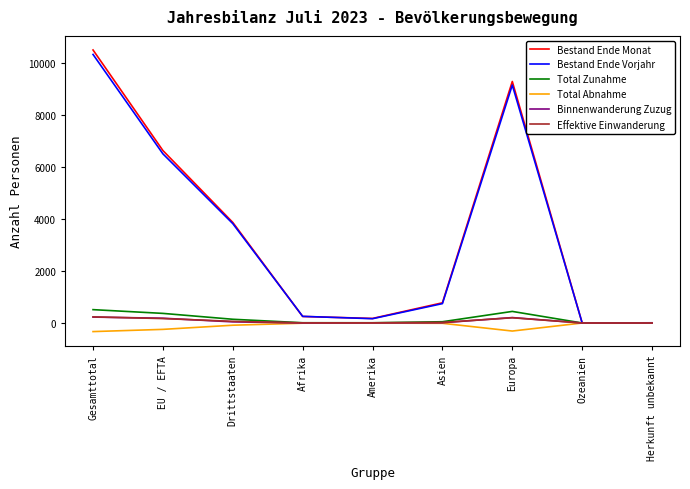

Which category has the highest value in the Bestand Ende Monat series?

Gesamttotal